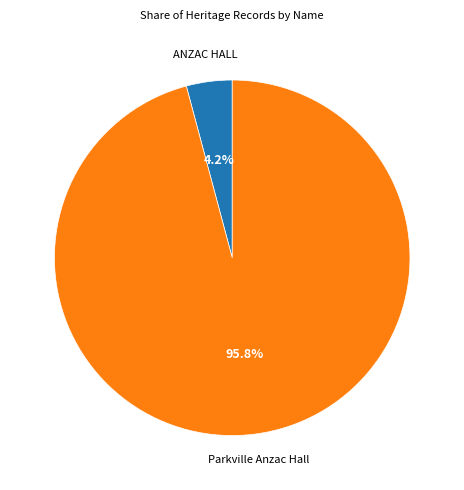

Does any single category account for the majority?

Yes